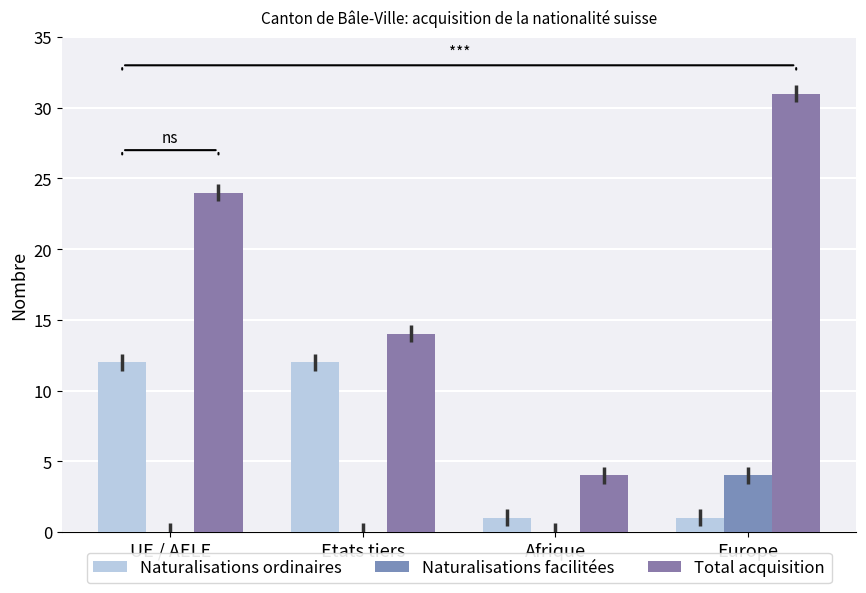

What is the greatest value displayed?

31